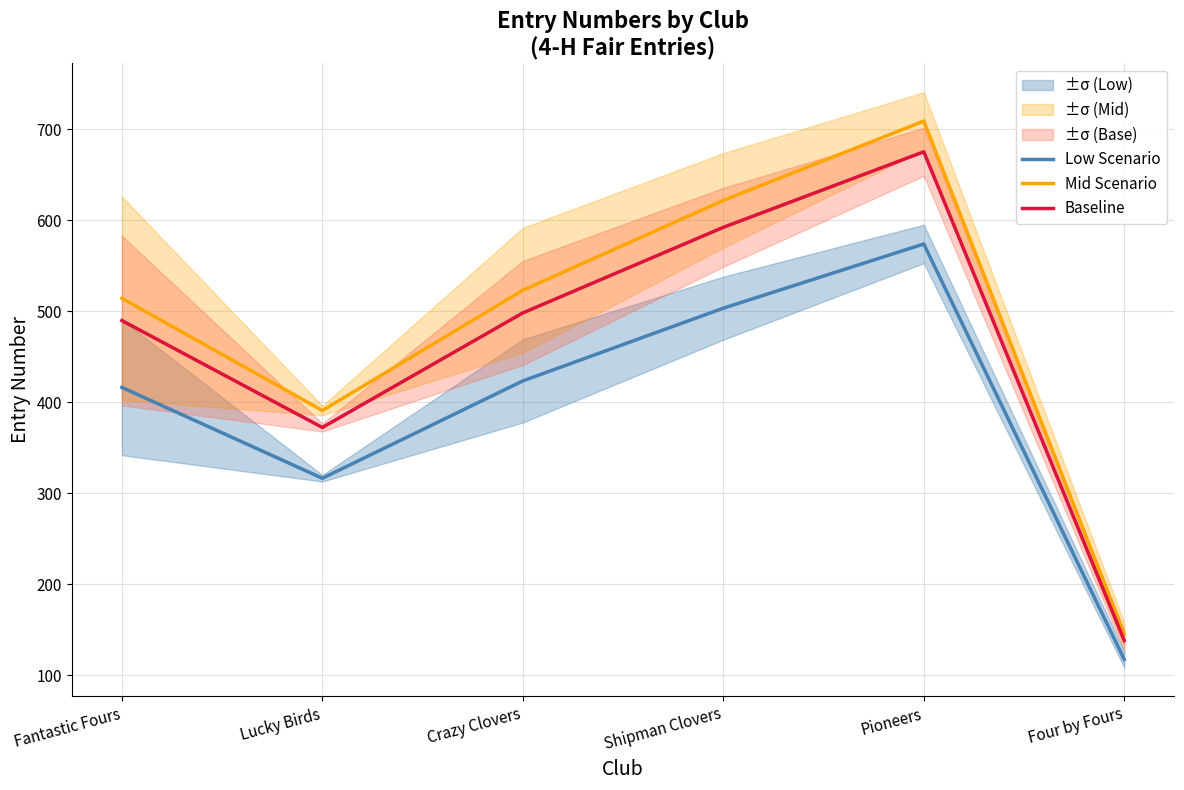

How many data points in Low Scenario are above 423?

3